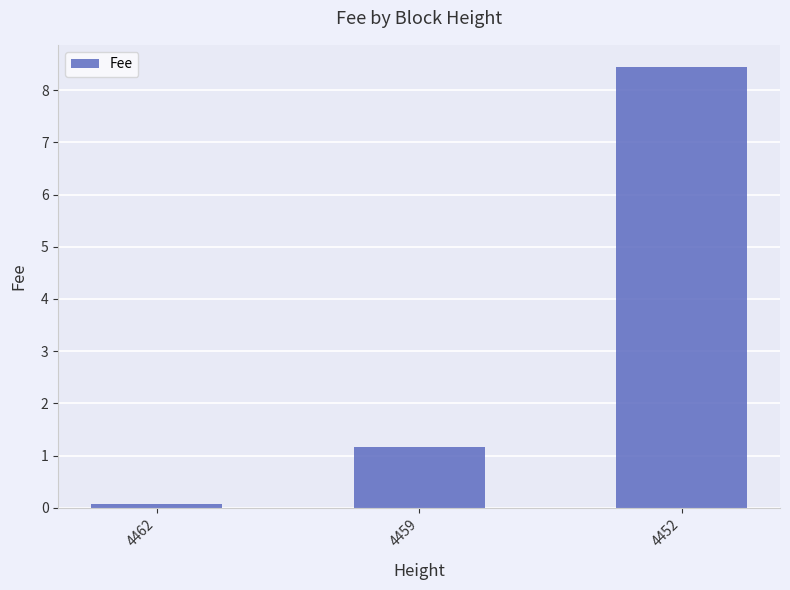

What is the sum of the values at 4452 and 4462?

8.5